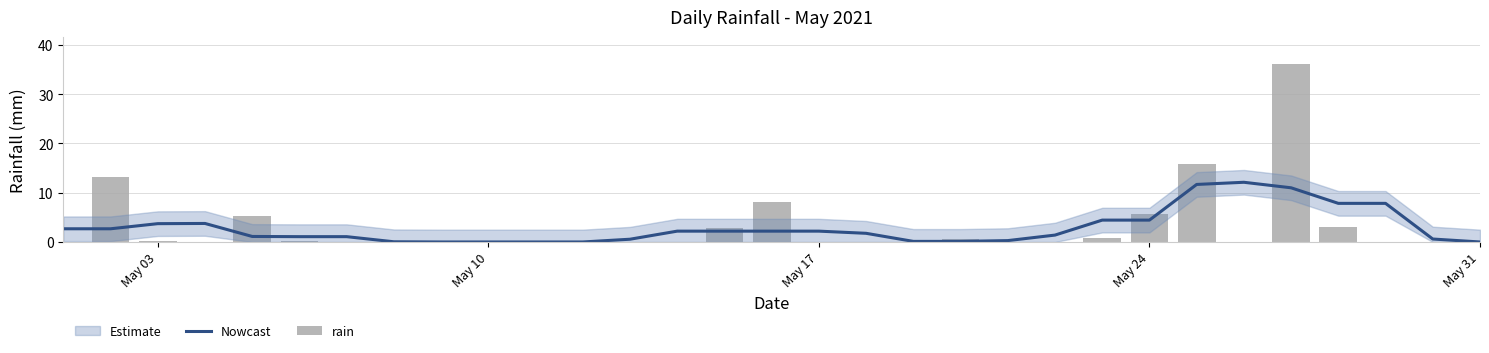

The Nowcast series shows 4.4 at May 24. True or false?

True